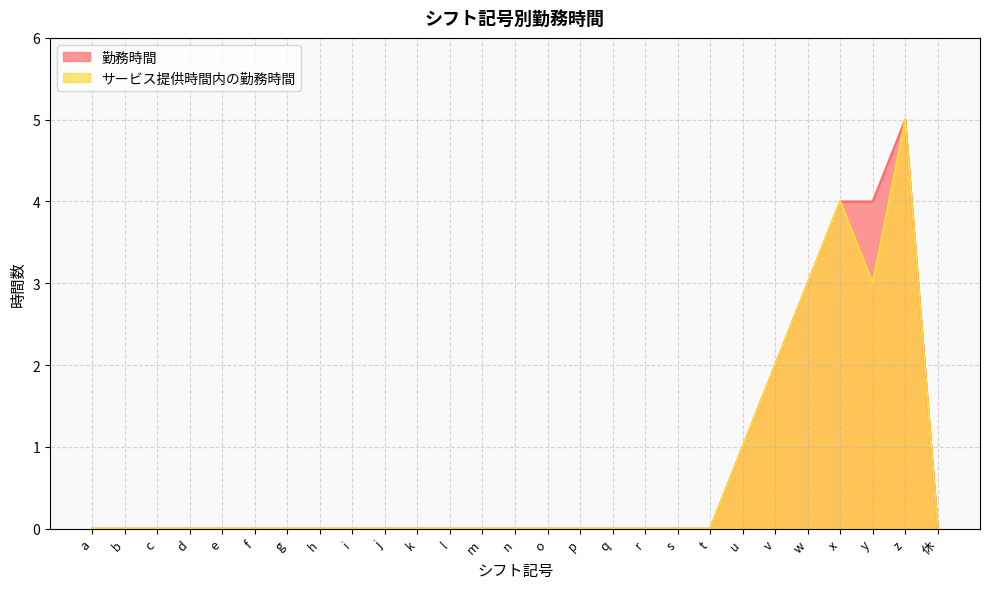

At which label is サービス提供時間内の勤務時間 closest to 2?

v